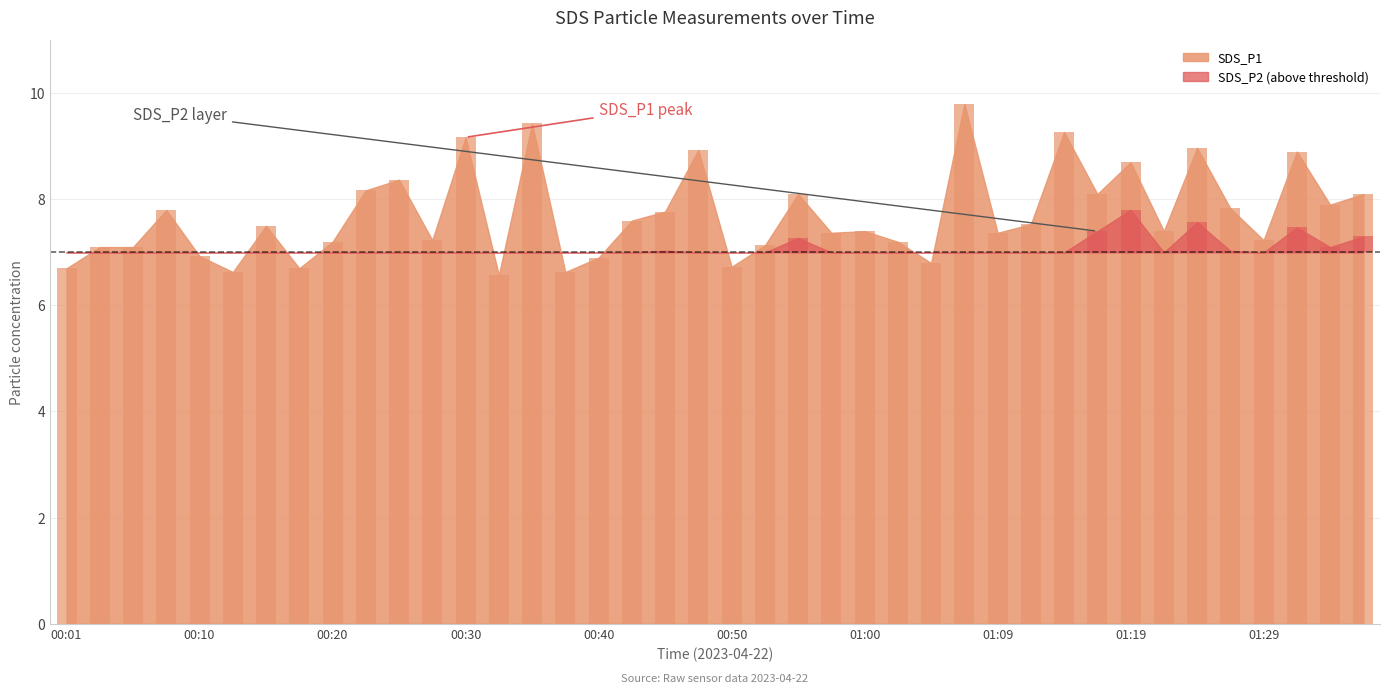

Reading left to right, what are all the values shown in this chart?

6.7	7.1	7.1	7.8	6.9	6.6	7.5	6.7	7.2	8.2	8.4	7.2	9.2	6.6	9.4	6.6	6.9	7.6	7.8	8.9	6.7	7.1	8.1	7.4	7.4	7.2	6.8	9.8	7.4	7.5	9.3	8.1	8.7	7.4	9.0	7.8	7.2	8.9	7.9	8.1